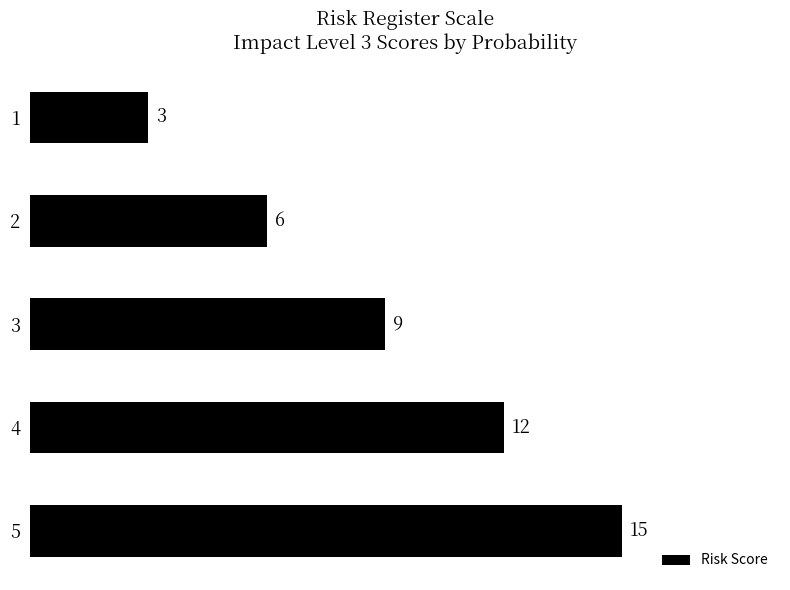

What is the difference between the second highest and second lowest values?

6